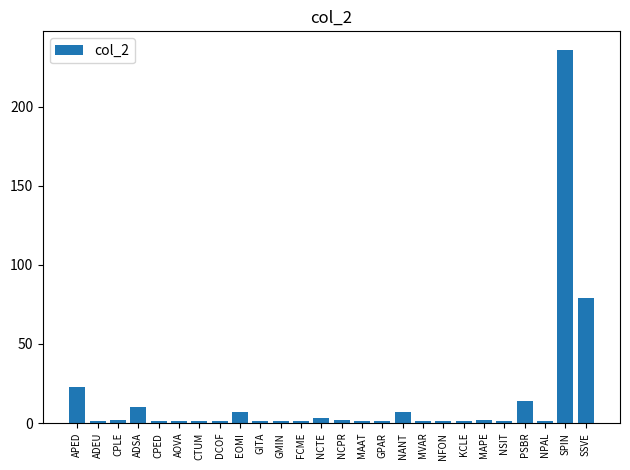

What is the minimum value shown in the chart?

1